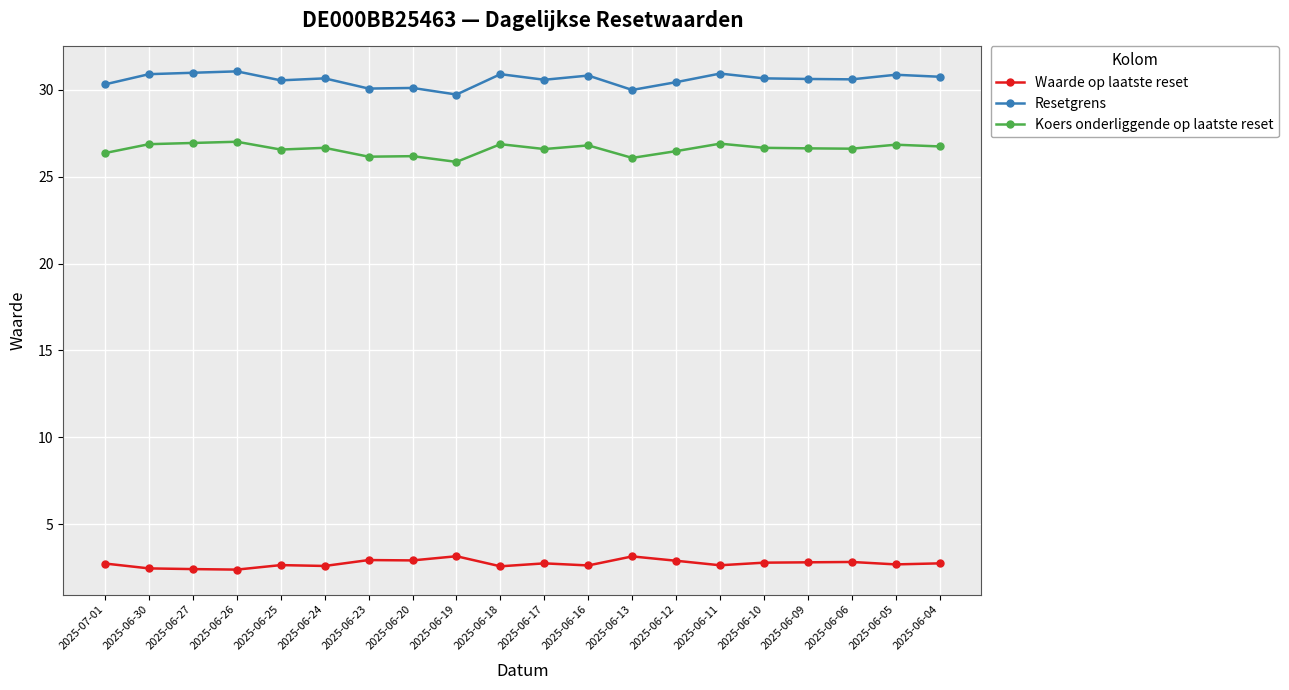

True or false: Waarde op laatste reset and Resetgrens cross at least once.

False